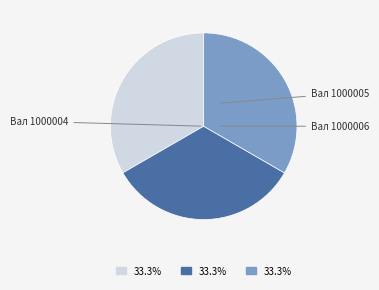

Is there any slice that represents more than half of the pie?

No